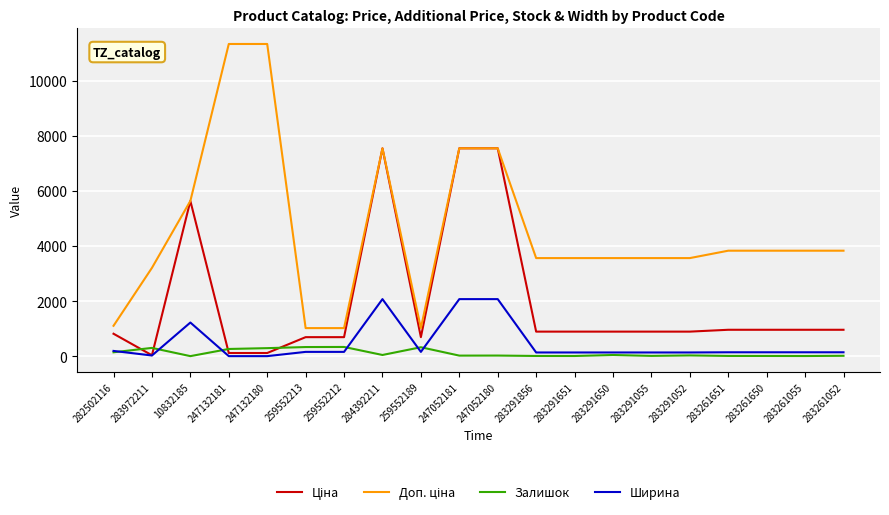

The Залишок series shows 140.0 at 282502116. True or false?

True